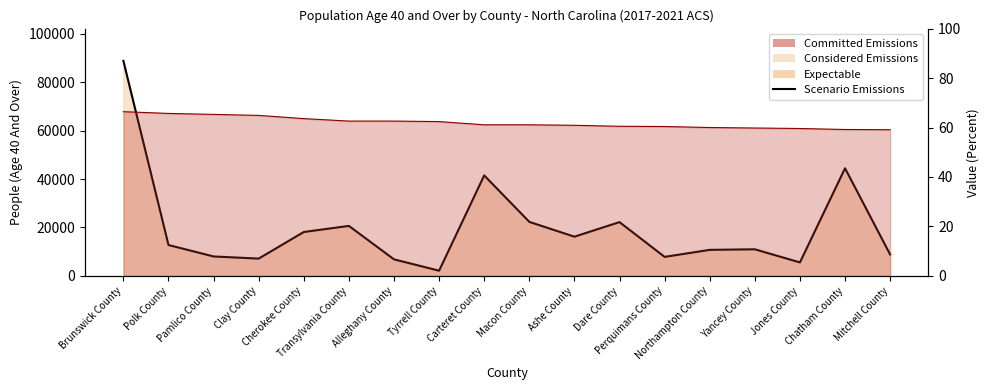

List the labels in order of value, smallest first.

Tyrrell County, Jones County, Alleghany County, Clay County, Perquimans County, Pamlico County, Mitchell County, Northampton County, Yancey County, Polk County, Ashe County, Cherokee County, Transylvania County, Dare County, Macon County, Carteret County, Chatham County, Brunswick County